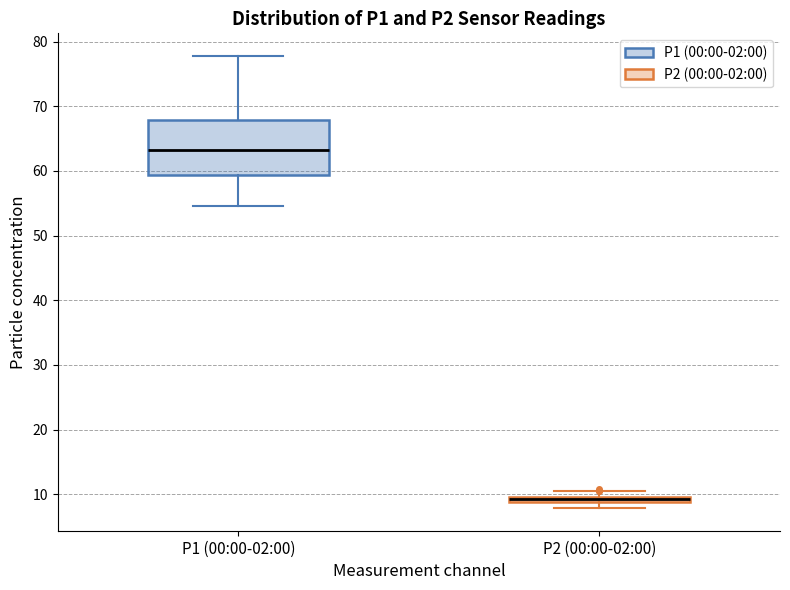

Which box is the tallest, from its lower edge to its upper edge?

P1 (00:00-02:00)